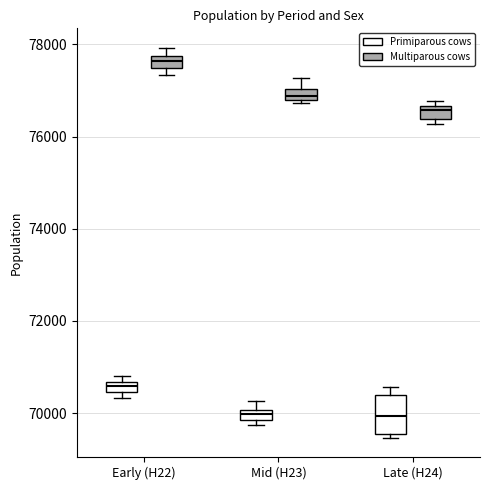

Which box is the tallest, from its lower edge to its upper edge?

Late (H24) (Primiparous cows)